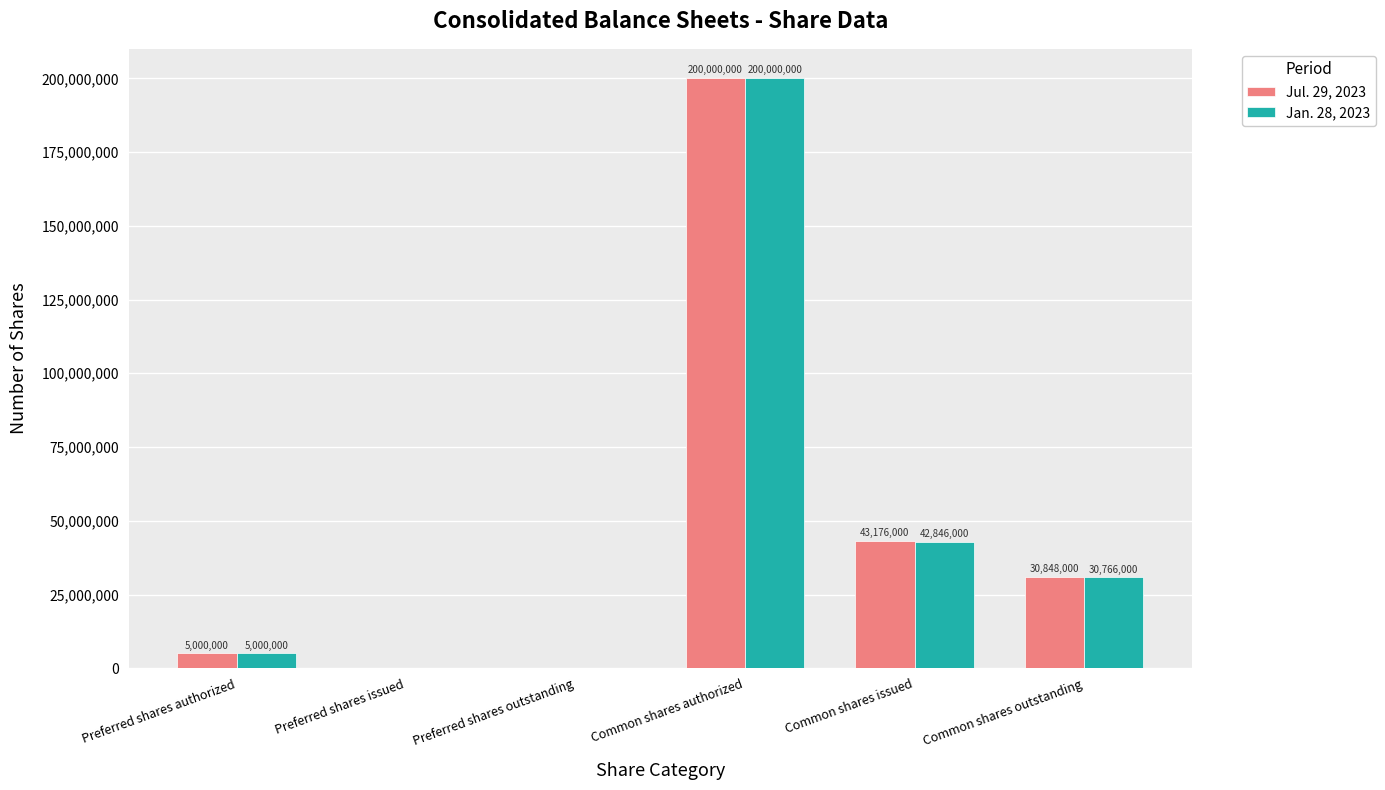

What is the sum of all Jan. 28, 2023 values?

278612000